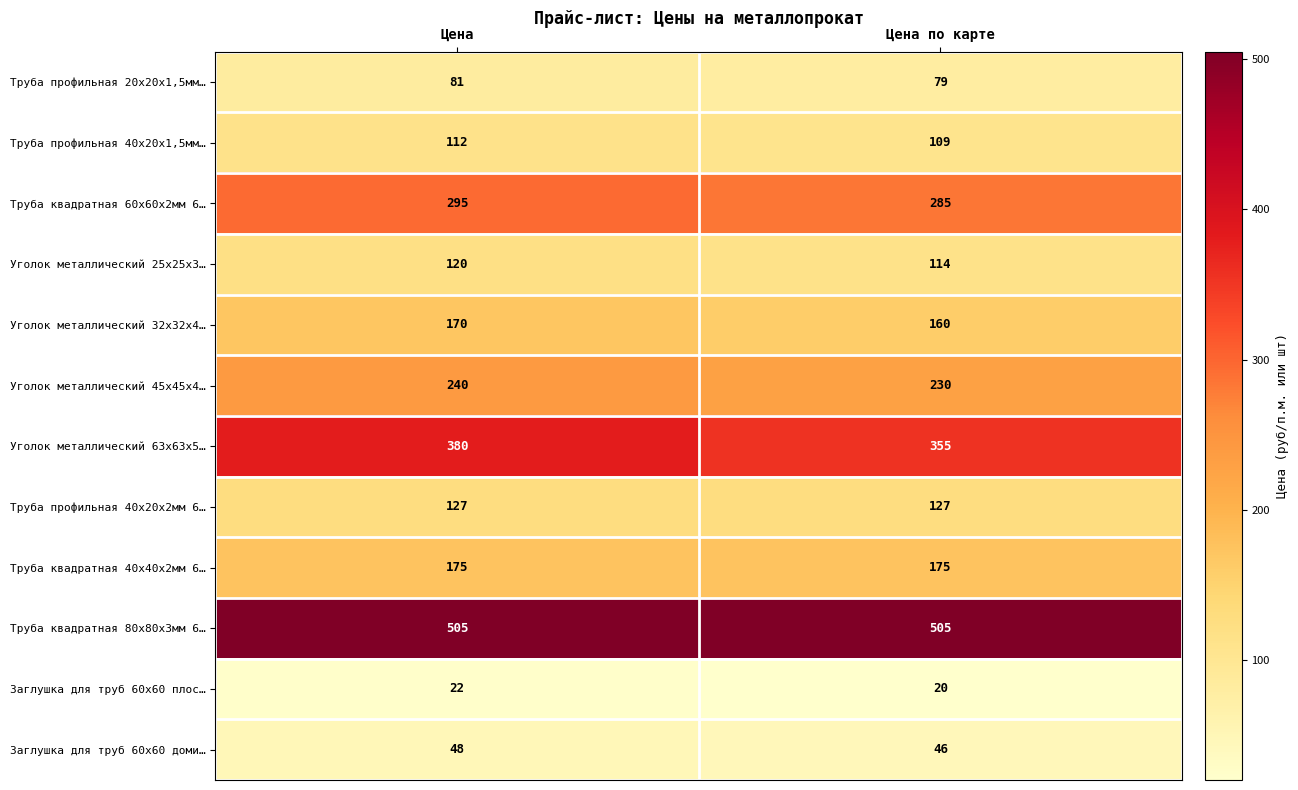

Is it true that Труба квадратная 60х60х2мм 6… equals 508 at Цена по карте?

False